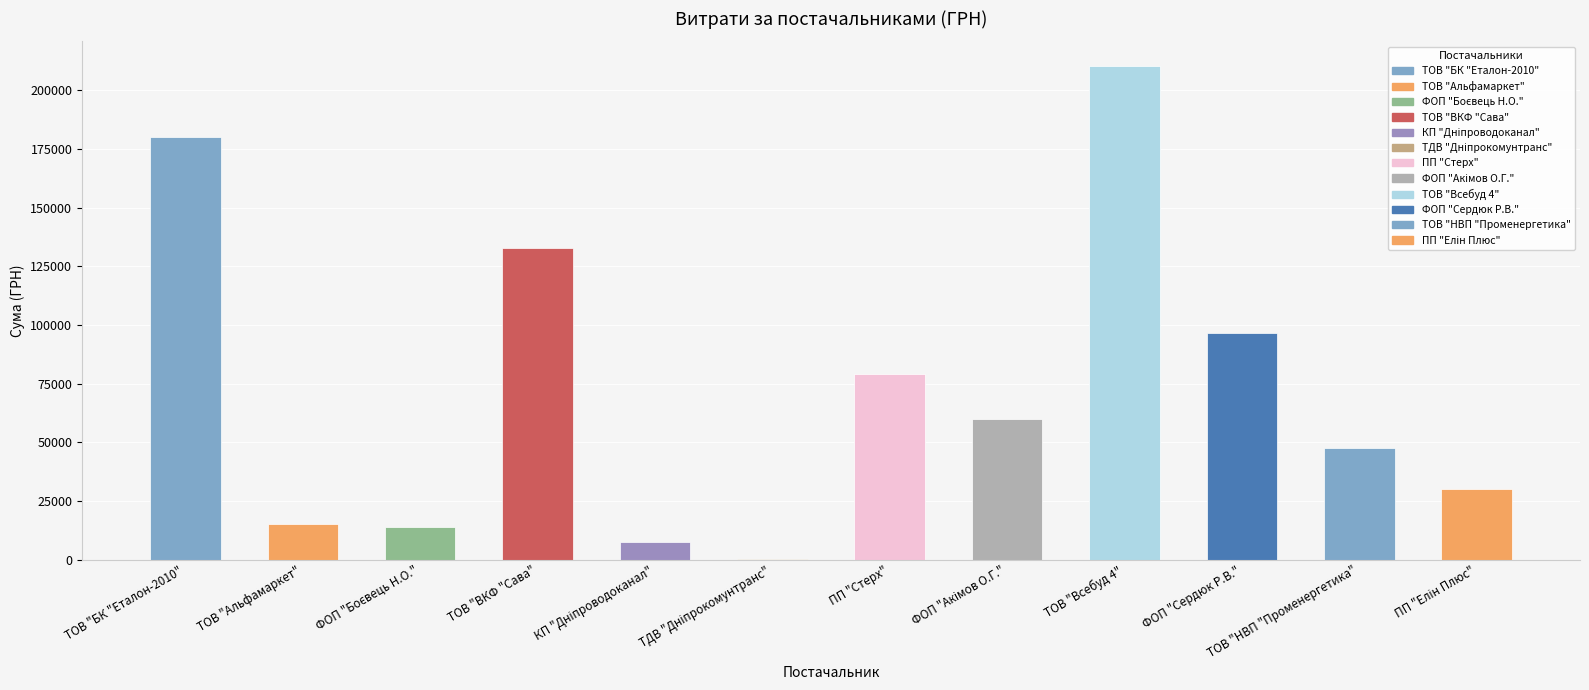

What is the greatest value displayed?

210357.1